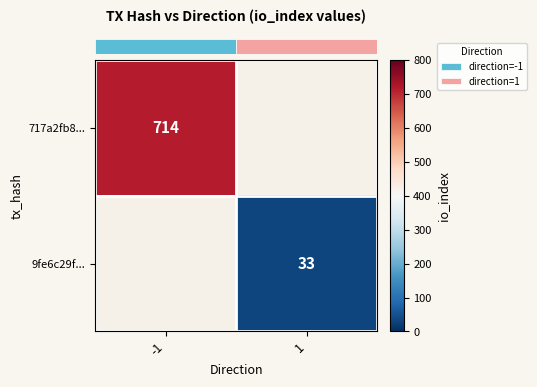

Rank the series at -1 from highest to lowest value.

row_0, row_1